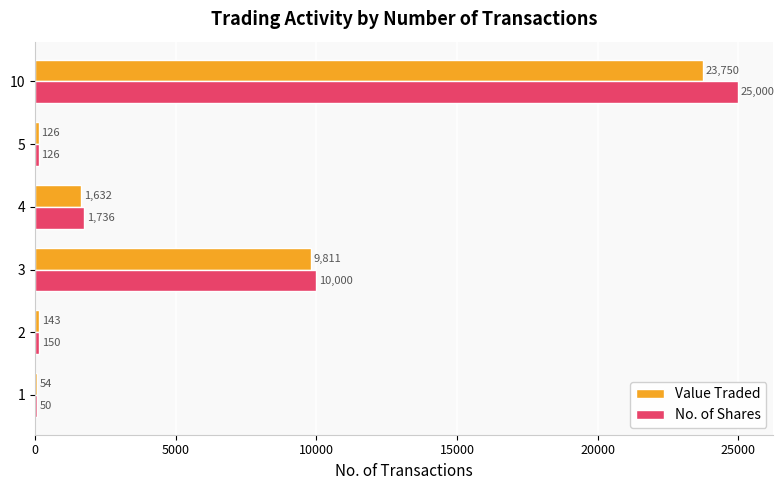

What is the sum of all No. of Shares values?

37062